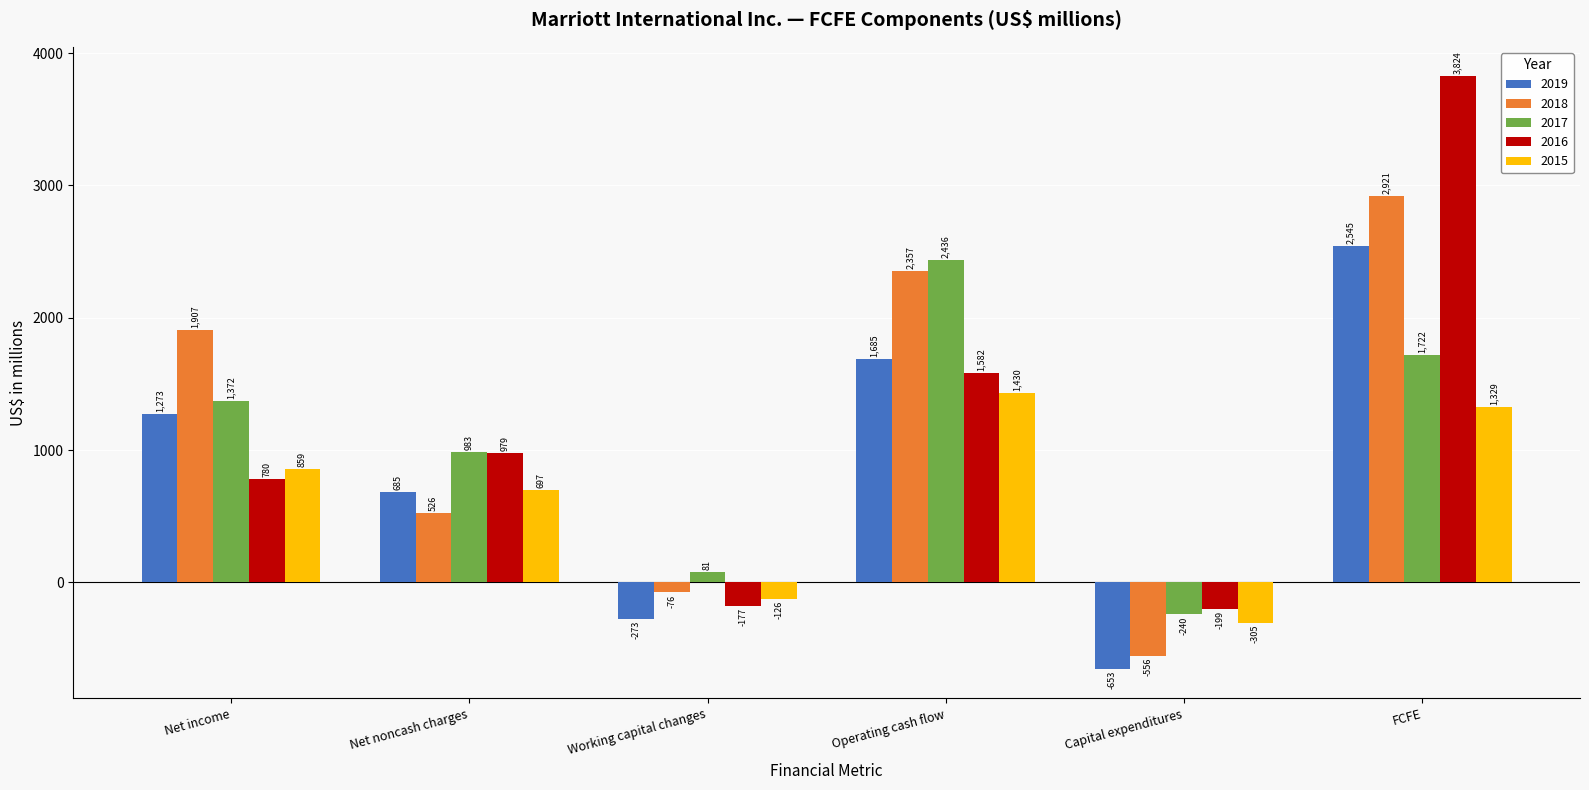

Reading right to left, what are all the values shown in this chart?

2019: FCFE=2545	Capital expenditures=-653	Operating cash flow=1685	Working capital changes=-273	Net noncash charges=685	Net income=1273
2018: FCFE=2921	Capital expenditures=-556	Operating cash flow=2357	Working capital changes=-76	Net noncash charges=526	Net income=1907
2017: FCFE=1722	Capital expenditures=-240	Operating cash flow=2436	Working capital changes=81	Net noncash charges=983	Net income=1372
2016: FCFE=3824	Capital expenditures=-199	Operating cash flow=1582	Working capital changes=-177	Net noncash charges=979	Net income=780
2015: FCFE=1329	Capital expenditures=-305	Operating cash flow=1430	Working capital changes=-126	Net noncash charges=697	Net income=859